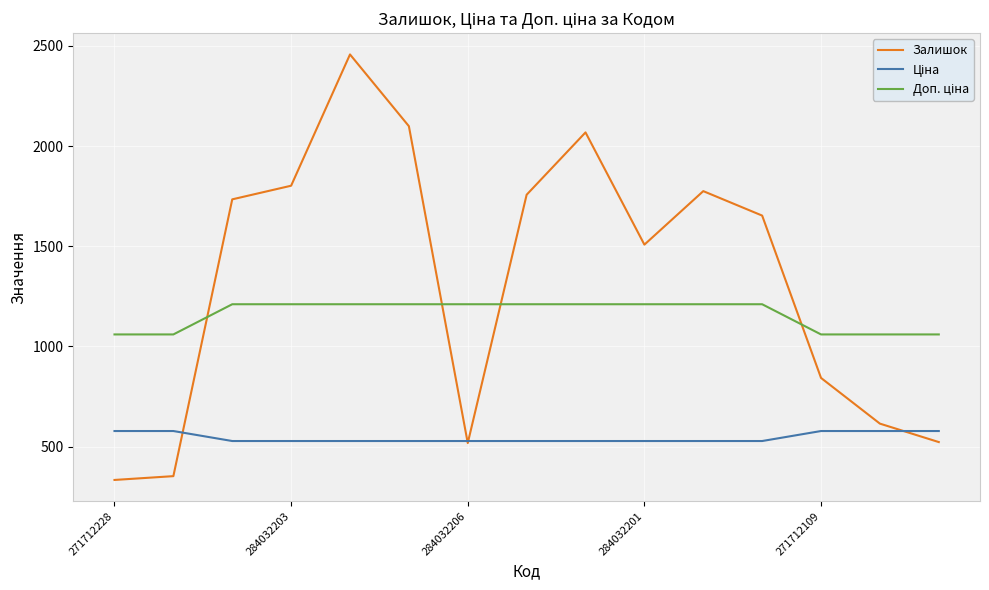

Which series has the largest total across all categories?

Залишок